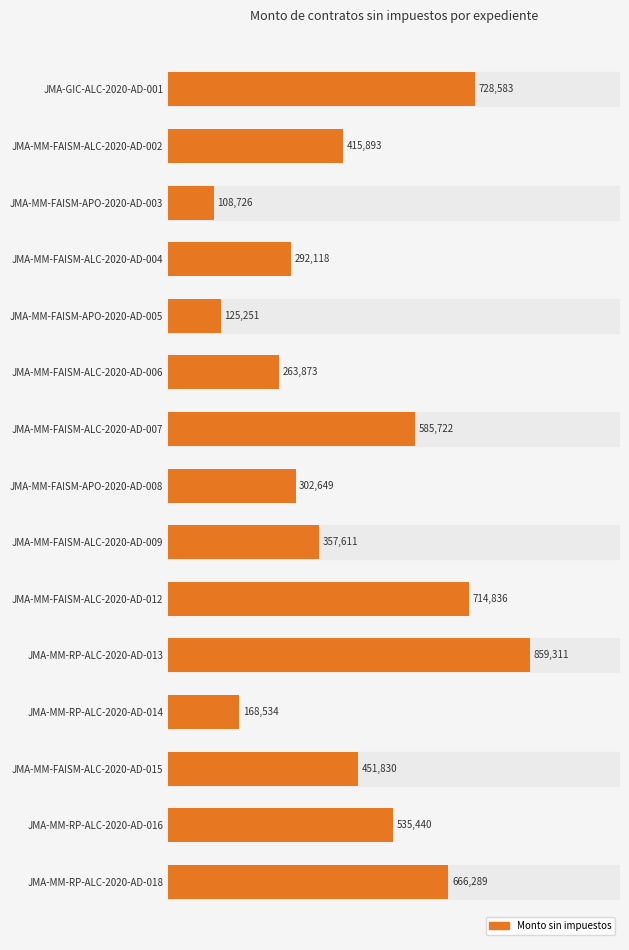

Does the chart contain any negative values?

No